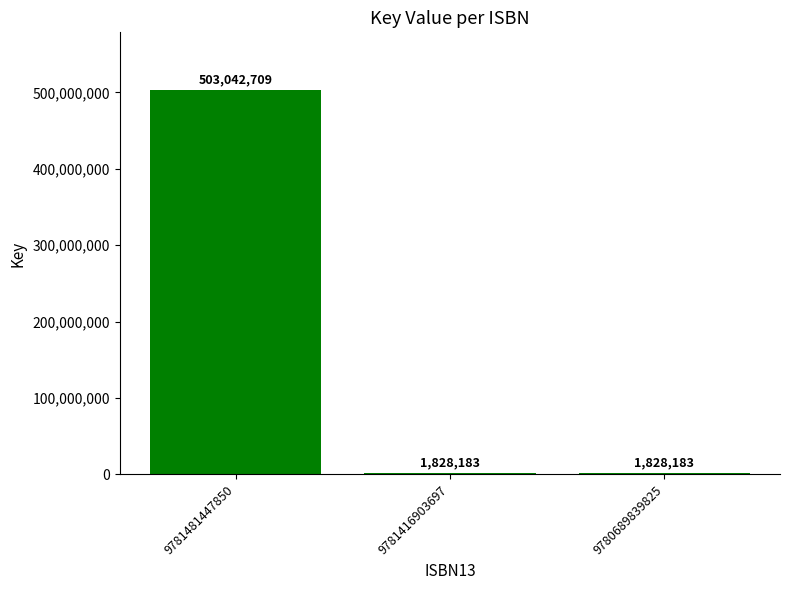

What is the sum of the values at 9781481447850 and 9780689839825?

504870892